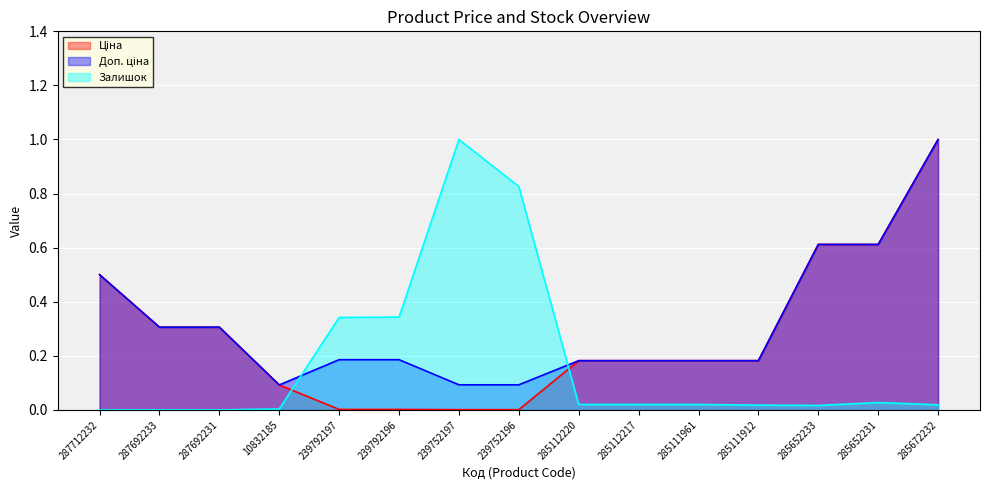

What is the label of the 7th point from the right?

285112220